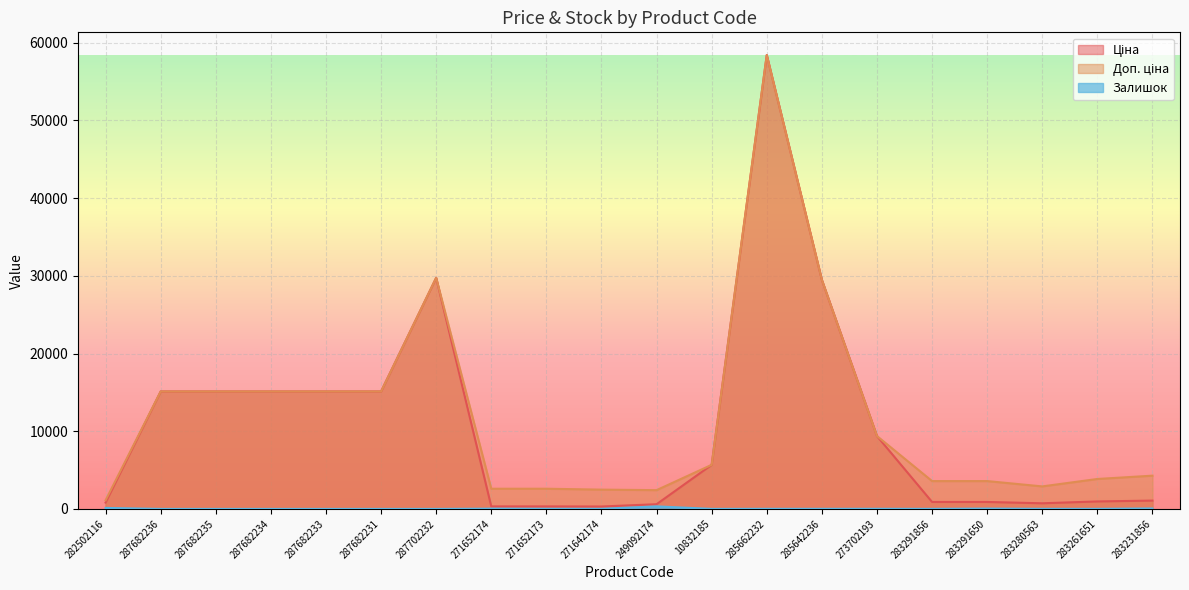

Does the chart display data point markers on the line(s)?

No